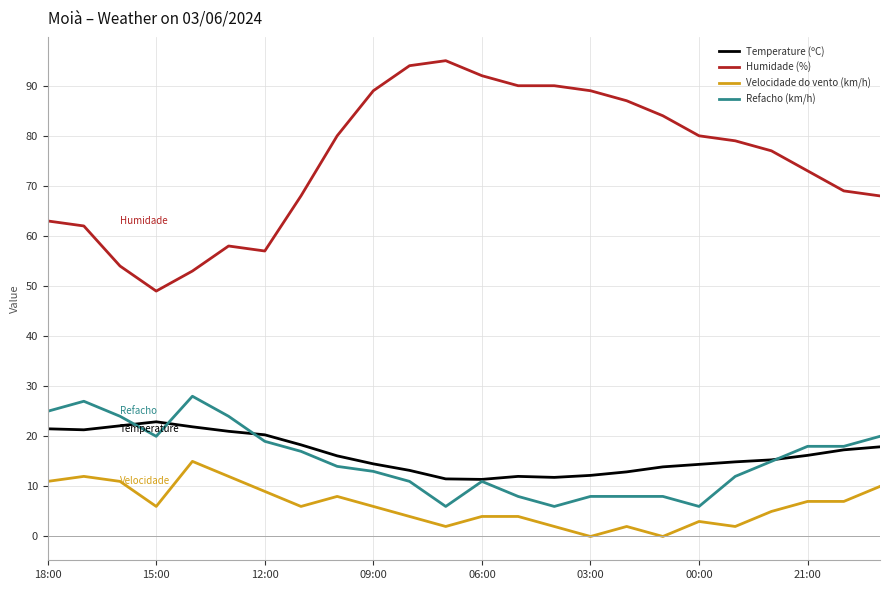

Which series has the largest total across all categories?

Humidade (%)